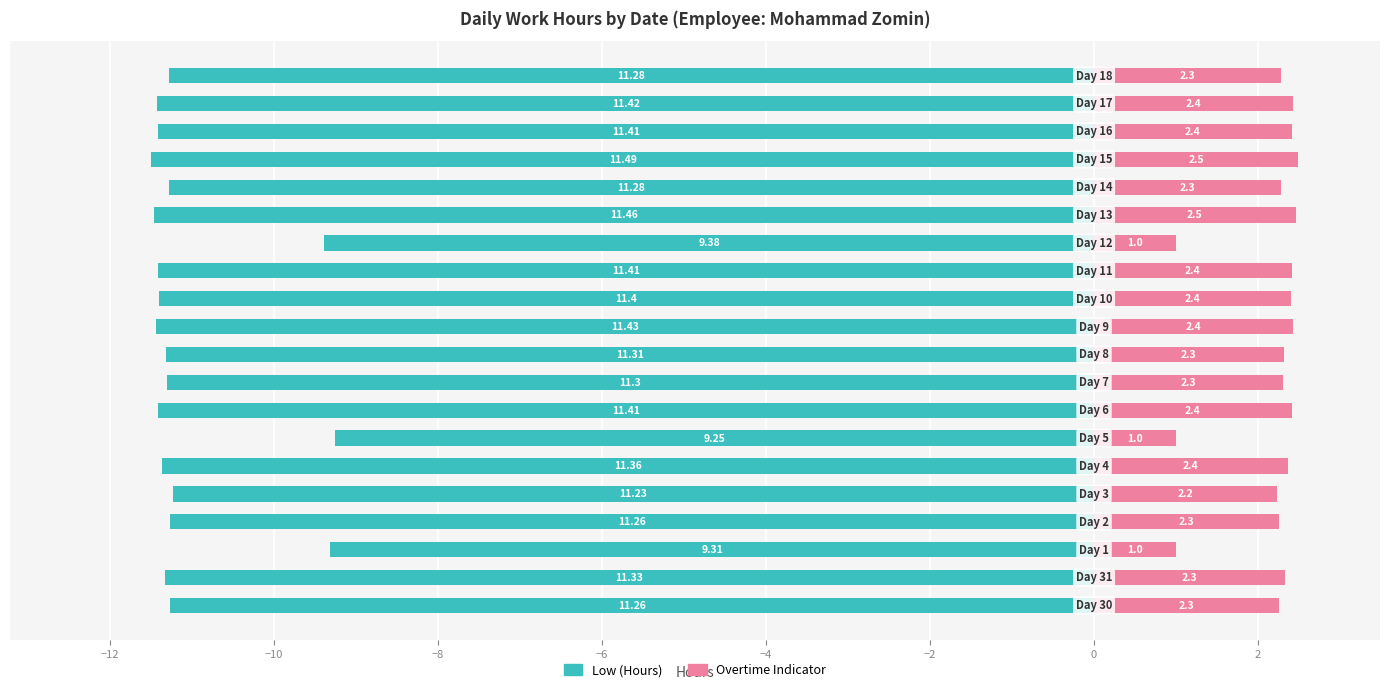

How many data points in Overtime Indicator are less than 2?

3